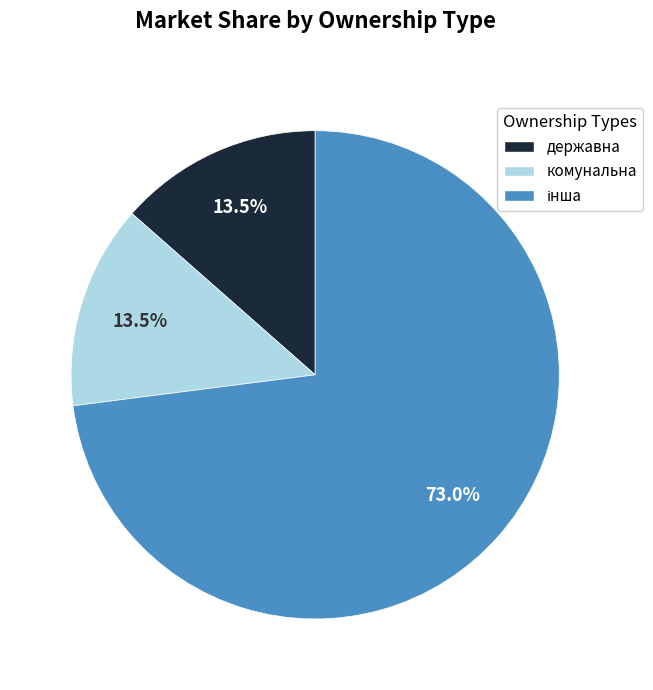

Approximately how many times larger is the value at комунальна compared to державна?

1.0